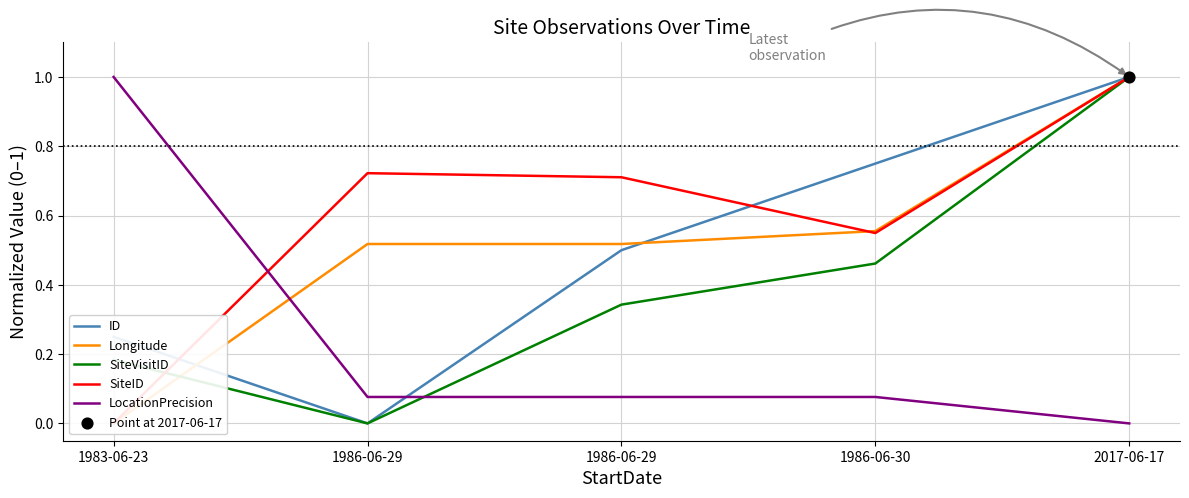

At how many categories does at least one series exceed 0?

5